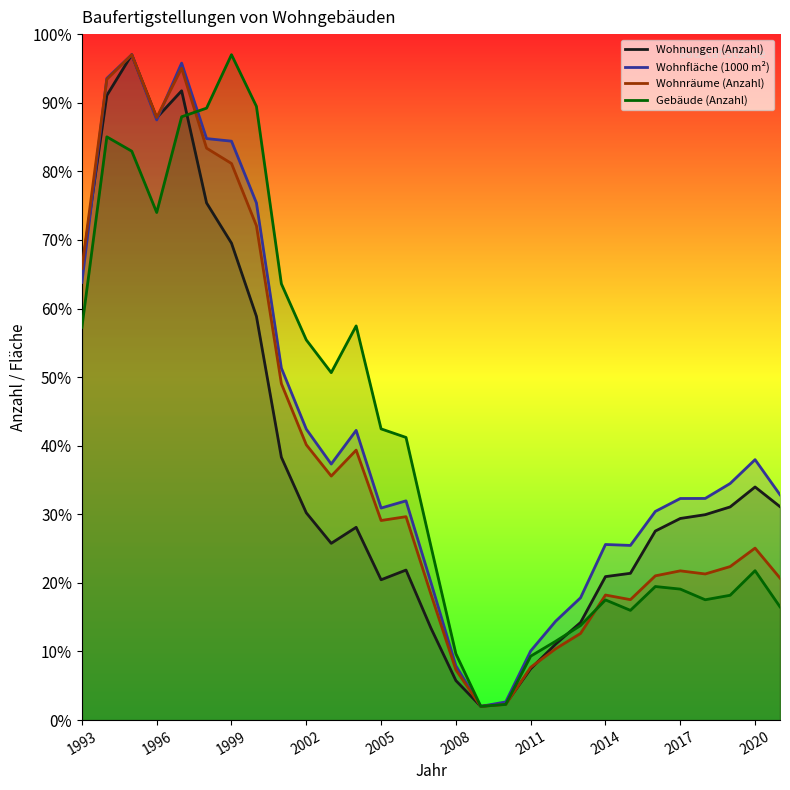

What is the minimum value shown in the chart?

2.0